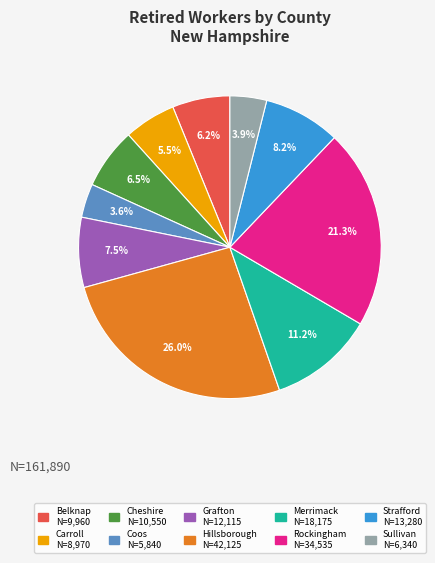

To the nearest percent, what is the difference between the Strafford and Cheshire slice percentages?

2%